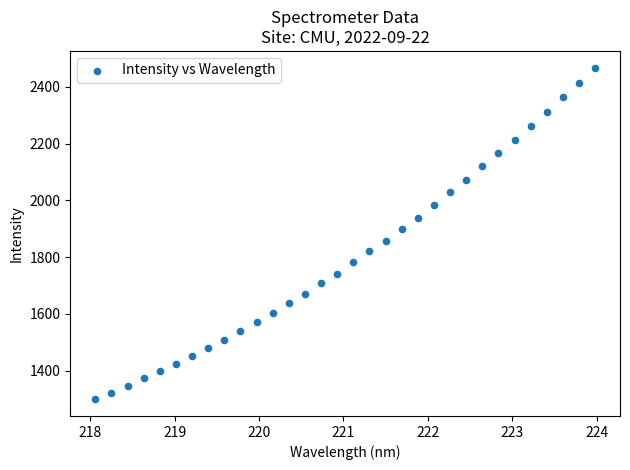

What is the range of X values (max minus min)?

5.9